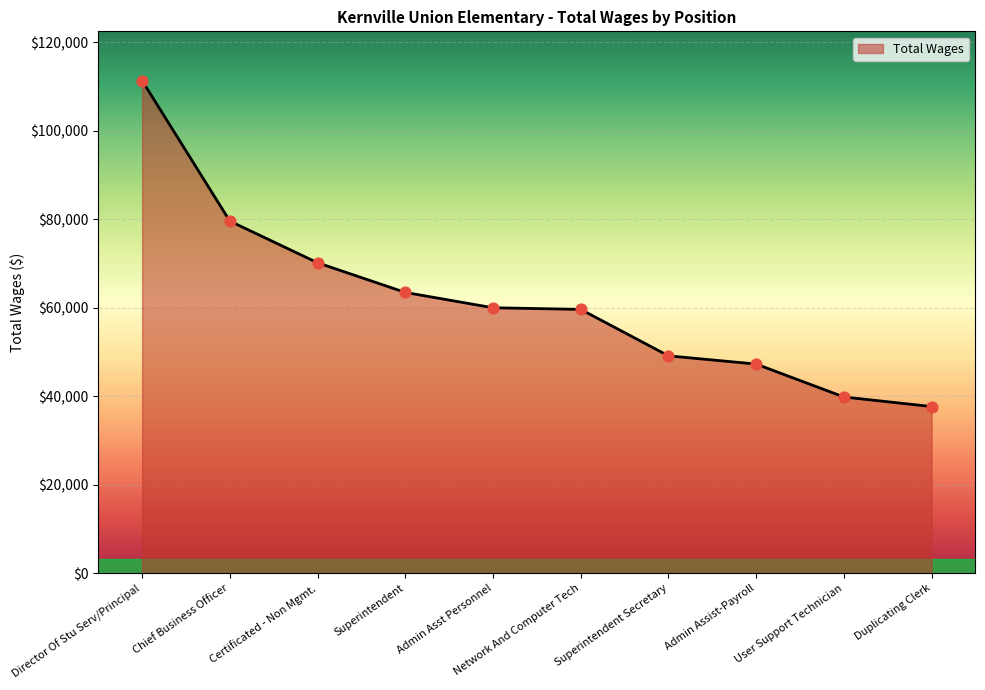

What is the change in value from Superintendent to Superintendent Secretary?

-14334